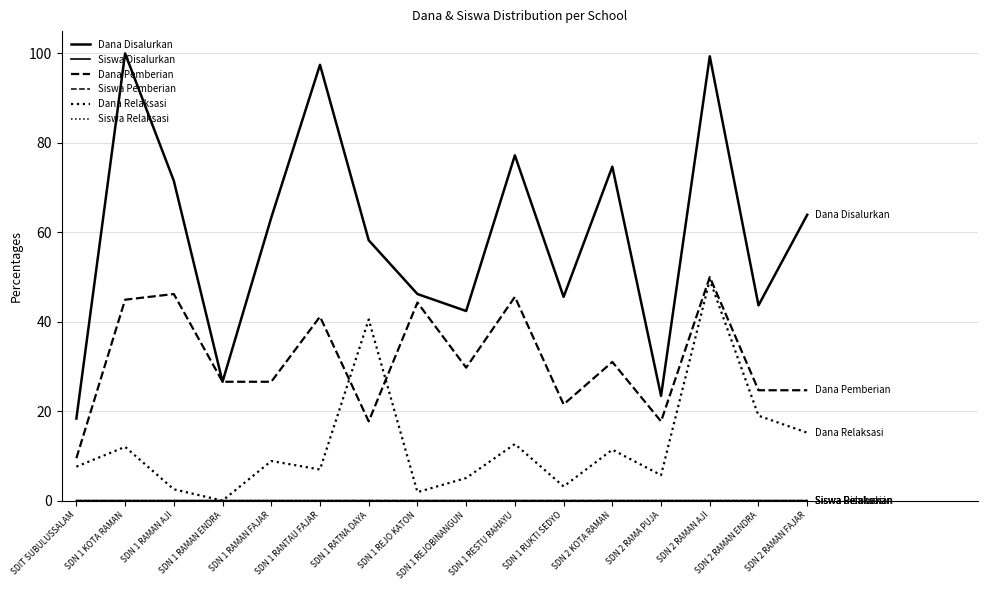

What is the label of the 7th point from the left?

SDN 1 RATNA DAYA